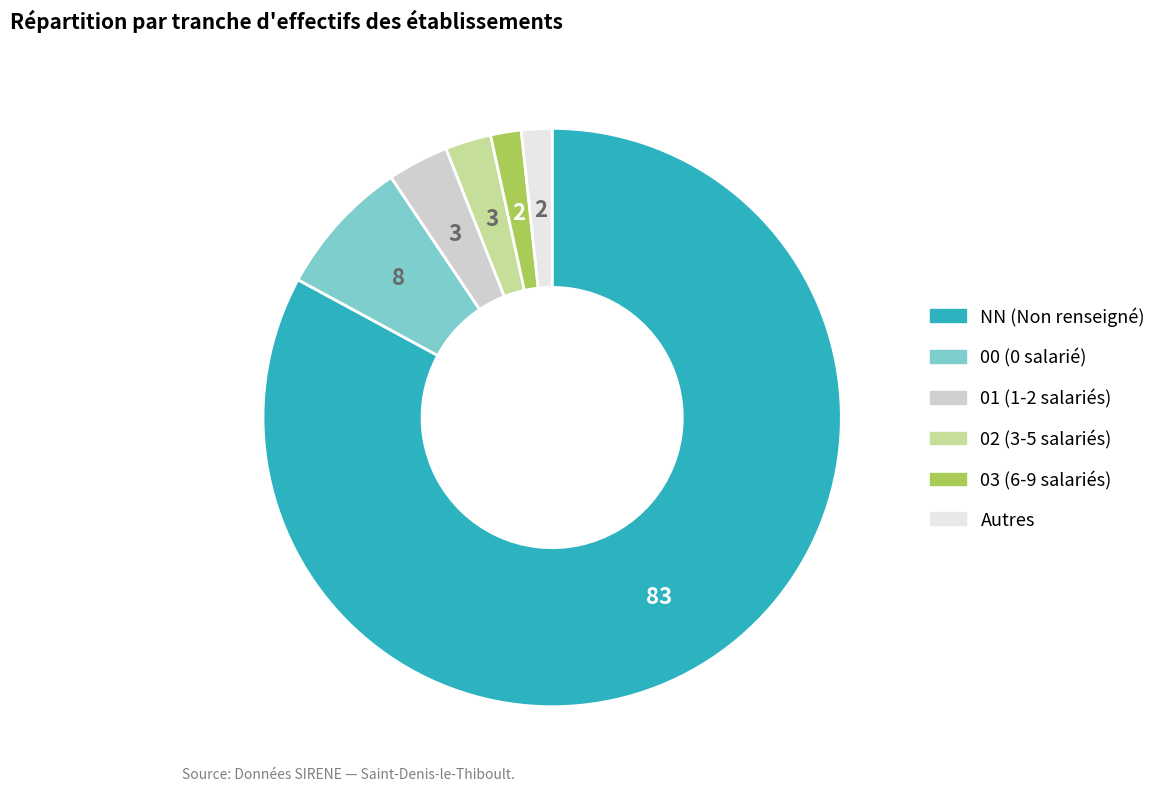

Is there any slice that represents more than half of the pie?

Yes